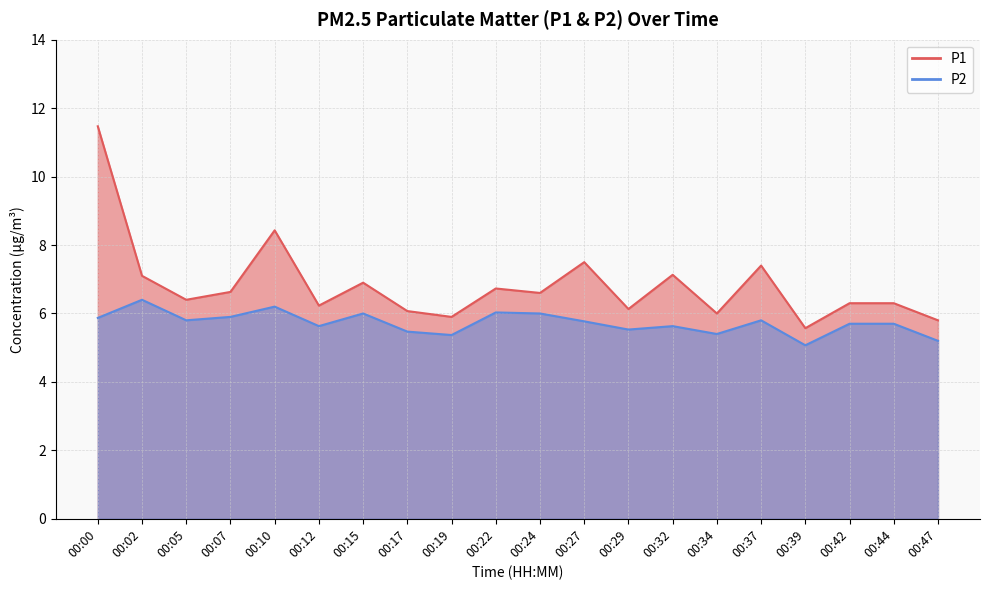

What is the sum of the P1 values at 00:37 and 00:47?

13.2